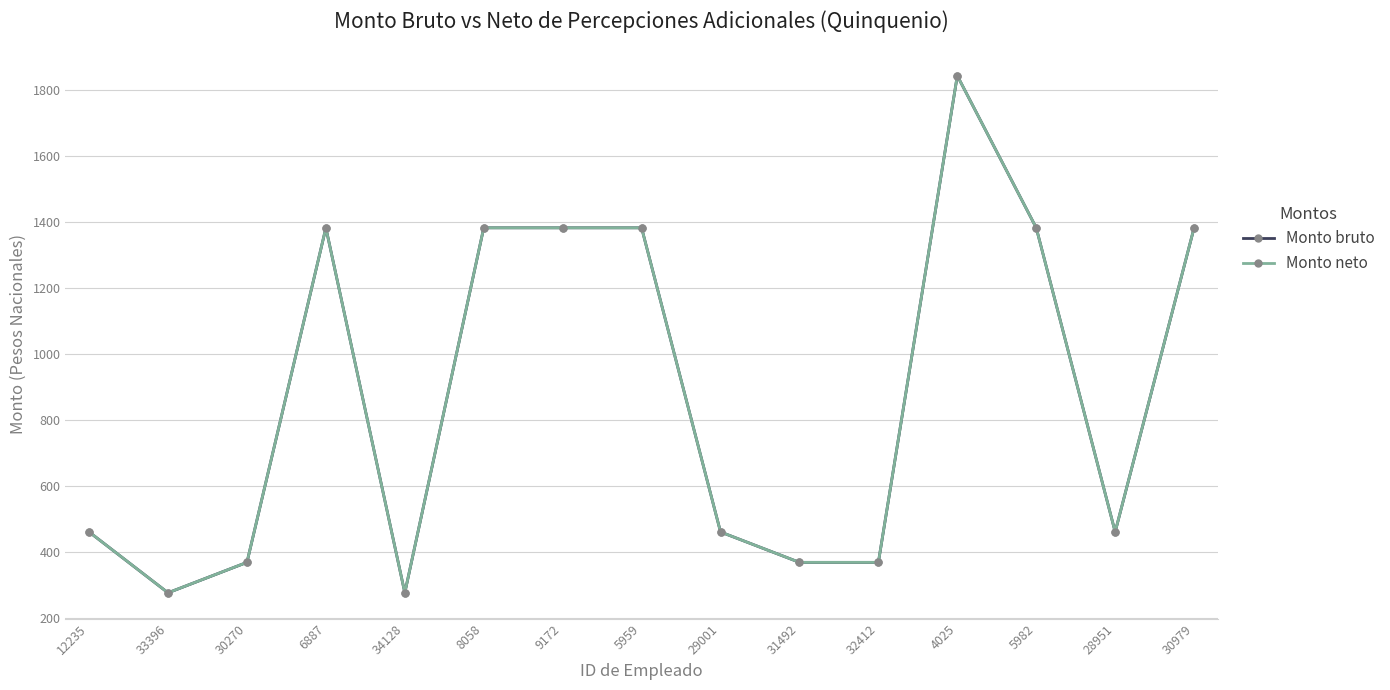

In Monto neto, how many points are higher than both neighbors (excluding endpoints)?

2